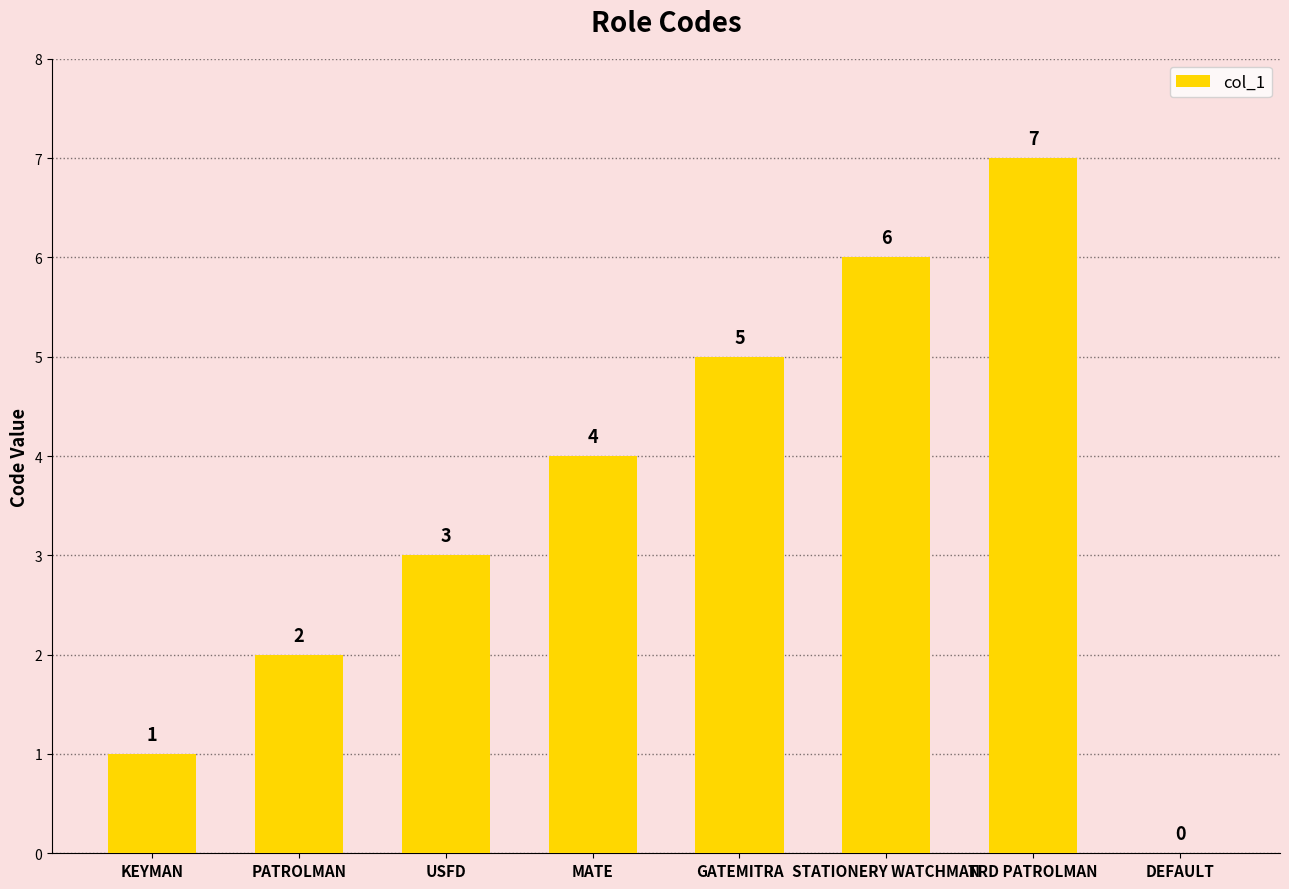

The chart shows a value of 8 at GATEMITRA. True or false?

False